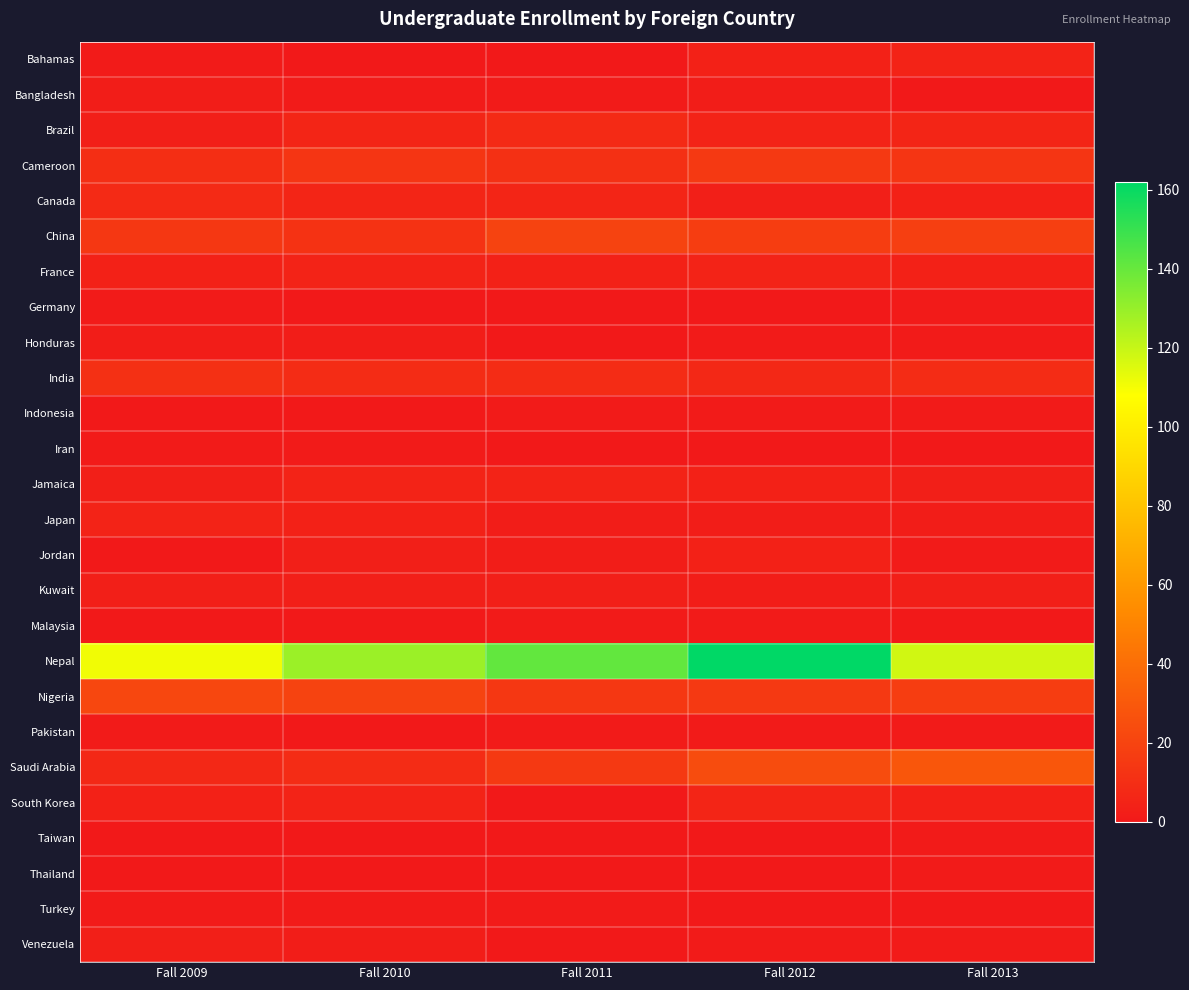

Which series has the largest total across all categories?

Nepal